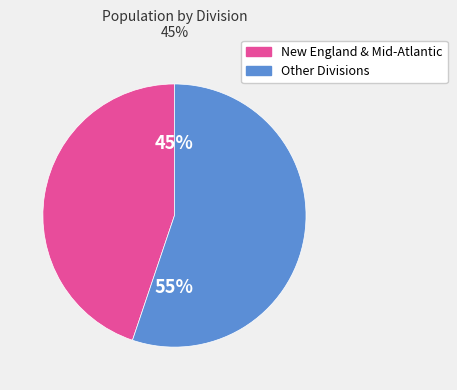

Count the number of slices in the pie.

2